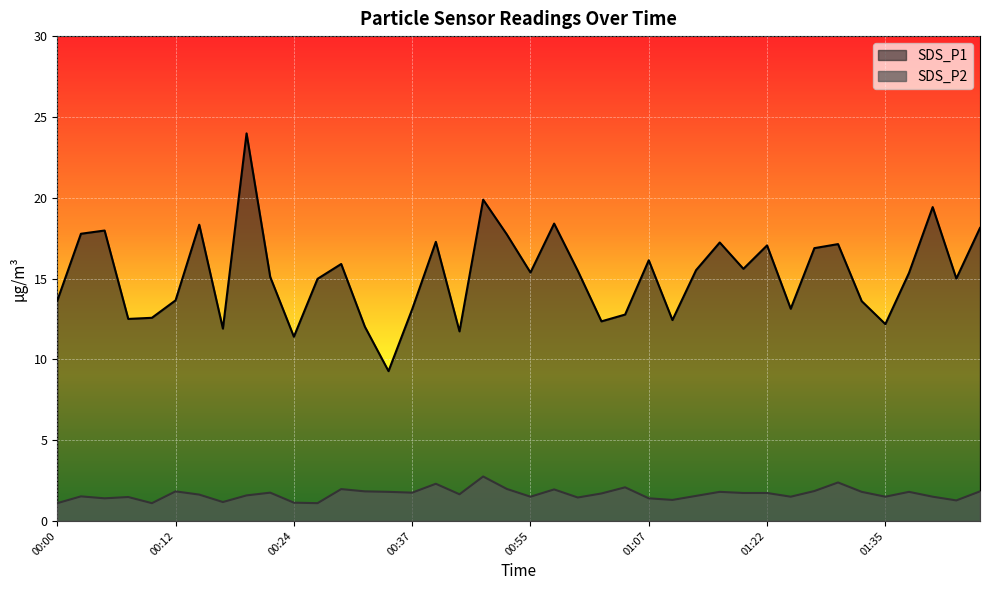

True or false: SDS_P2 and SDS_P1 cross at least once.

False